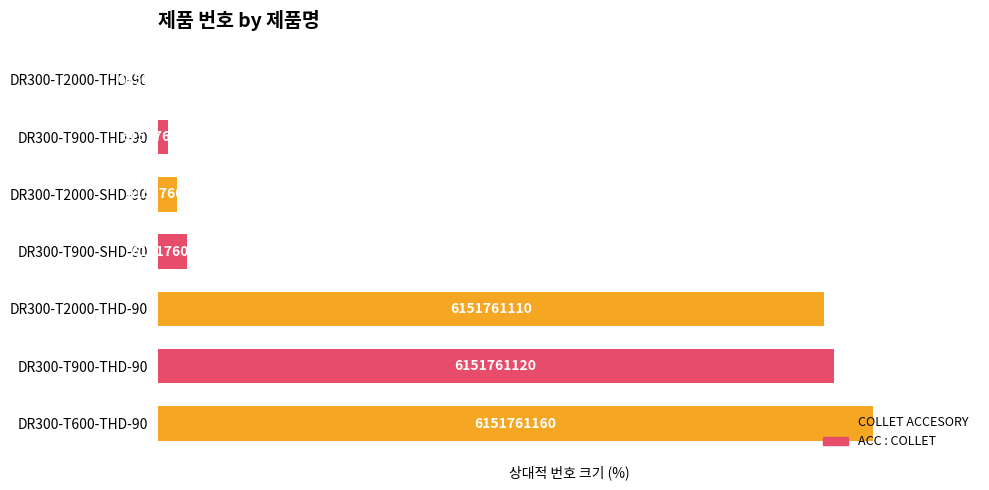

What is the greatest value displayed?

100.0